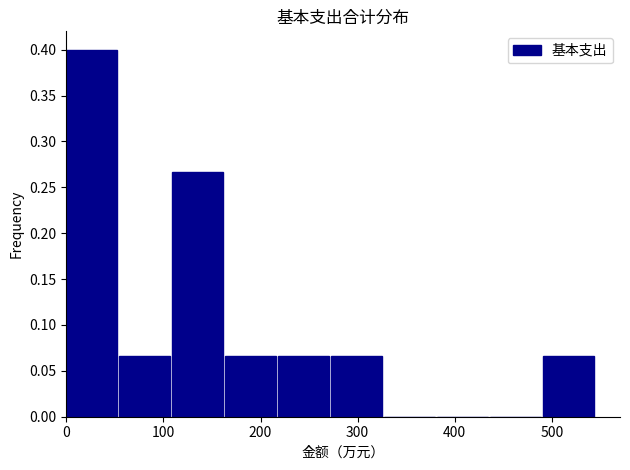

What is the height of the bar covering 490 to 550 on the x-axis? Neither the bar edges nor the heights are printed on the chart, so give them approximately, as read against the axes.

0.065